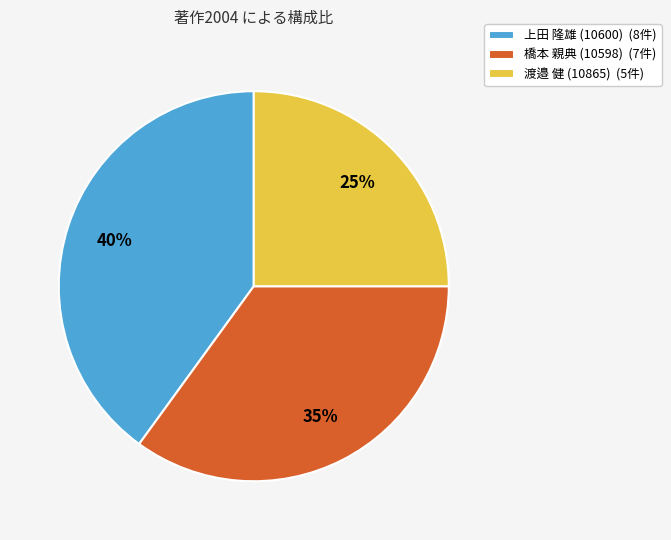

Is the sum of 上田 隆雄 (10600) (8件) and 橋本 親典 (10598) (7件) greater than half?

Yes